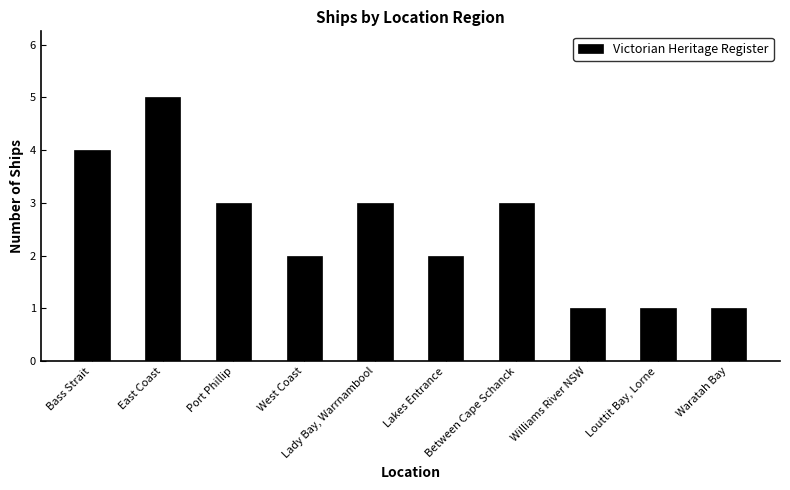

How many bars are there in total?

10